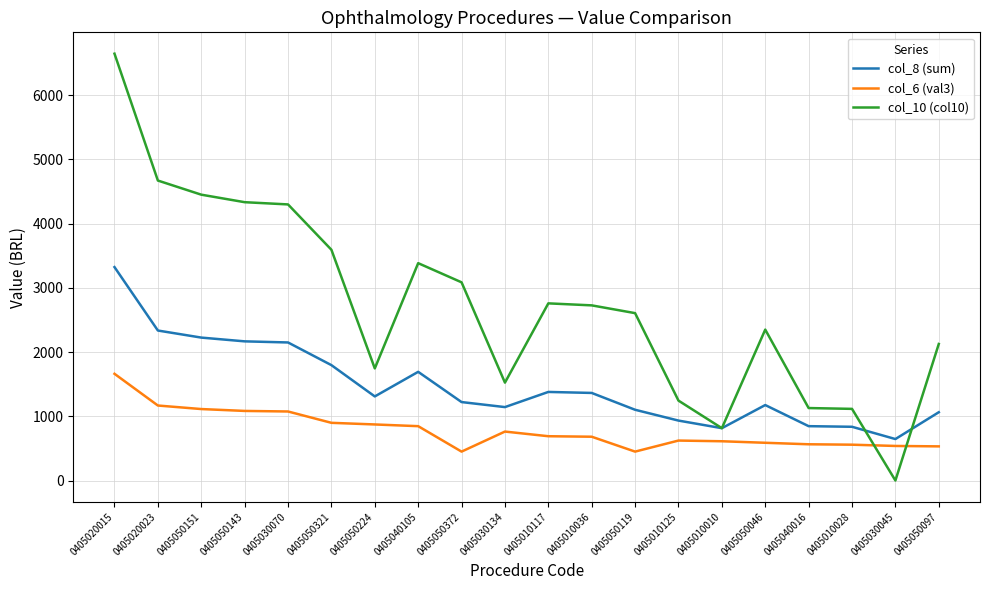

At which category does the chart reach its peak across all series?

0405020015